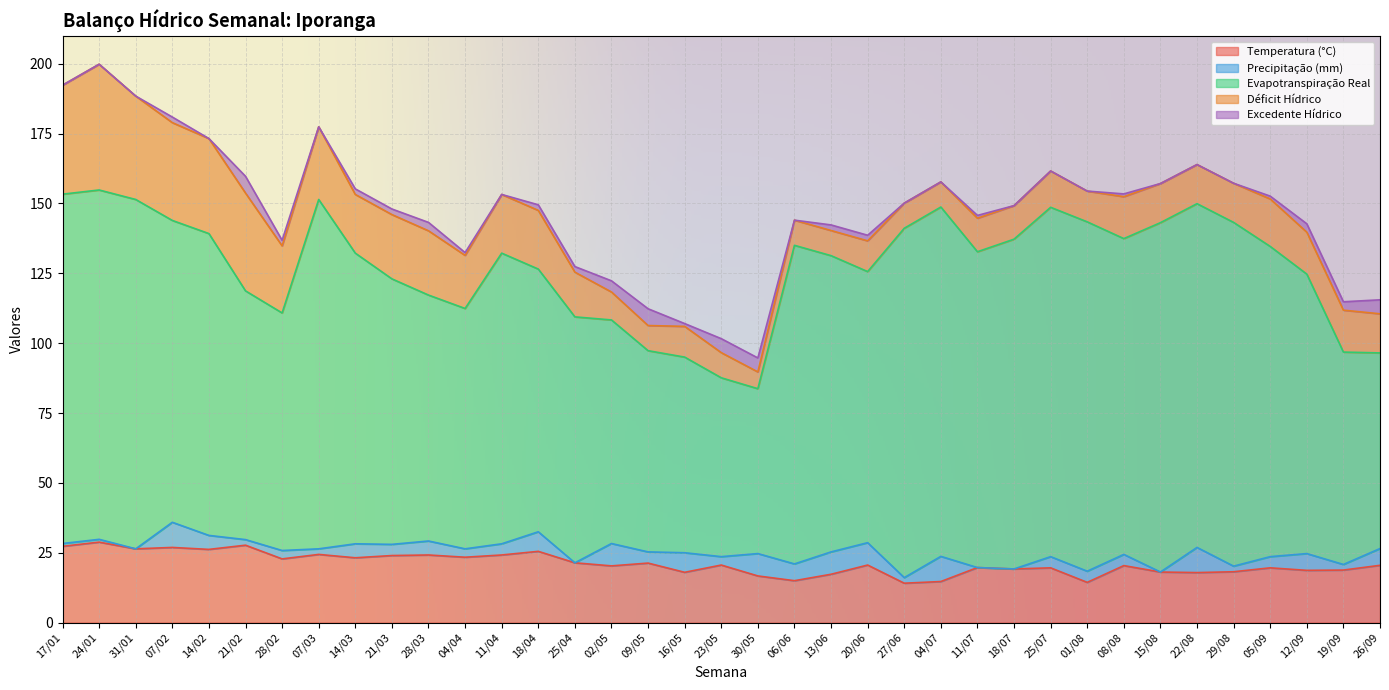

Reading right to left, list all the values displayed in this chart.

Temperatura (°C): 20.5	18.8	18.7	19.6	18.2	17.9	18.1	20.4	14.4	19.6	19.2	19.7	14.7	14.1	20.6	17.3	15.0	16.7	20.6	18.0	21.3	20.3	21.4	25.5	24.2	23.4	24.2	24.0	23.2	24.4	22.8	27.7	26.2	26.9	26.4	28.8	27.3
Precipitação (mm): 6.0	2.0	6.0	4.0	2.0	9.0	0.0	4.0	4.0	4.0	0.0	0.0	9.0	2.0	8.0	8.0	6.0	8.0	3.0	7.0	4.0	8.0	0.0	7.0	4.0	3.0	5.0	4.0	5.0	2.0	3.0	2.0	5.0	9.0	0.0	1.0	1.0
Evapotranspiração Real: 70.0	76.0	100.0	111.0	123.0	123.0	125.0	113.0	125.0	125.0	118.0	113.0	125.0	125.0	97.0	106.0	114.0	59.0	64.0	70.0	72.0	80.0	88.0	94.0	104.0	86.0	88.0	95.0	104.0	125.0	85.0	89.0	108.0	108.0	125.0	125.0	125.0
Déficit Hídrico: 14.0	15.0	15.0	17.0	14.0	14.0	14.0	15.0	11.0	13.0	12.0	12.0	9.0	9.0	11.0	9.0	9.0	6.0	9.0	11.0	9.0	10.0	16.0	21.0	21.0	19.0	23.0	23.0	21.0	26.0	24.0	35.0	34.0	35.0	37.0	45.0	39.0
Excedente Hídrico: 5.0	3.0	3.0	1.0	0.0	0.0	0.0	1.0	0.0	0.0	0.0	1.0	0.0	0.0	2.0	2.0	0.0	5.0	5.0	1.0	6.0	4.0	2.0	2.0	0.0	1.0	3.0	2.0	2.0	0.0	2.0	6.0	0.0	2.0	0.0	0.0	0.0